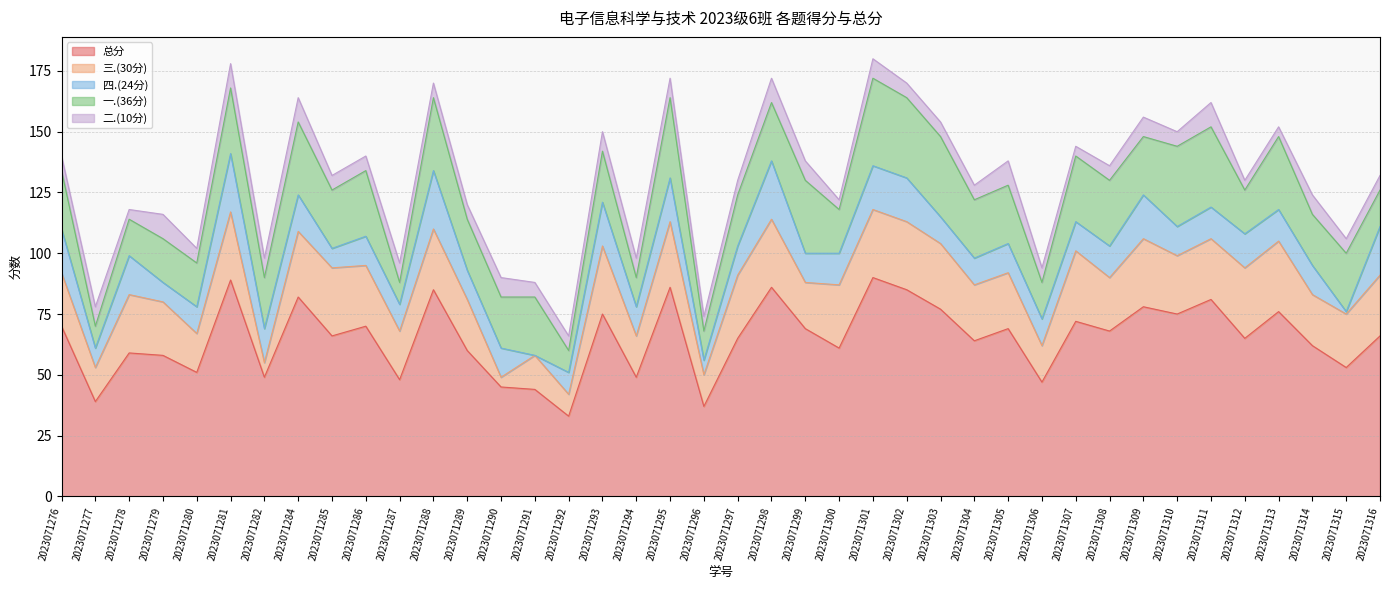

At which category is the sum across all series the highest?

2023071301